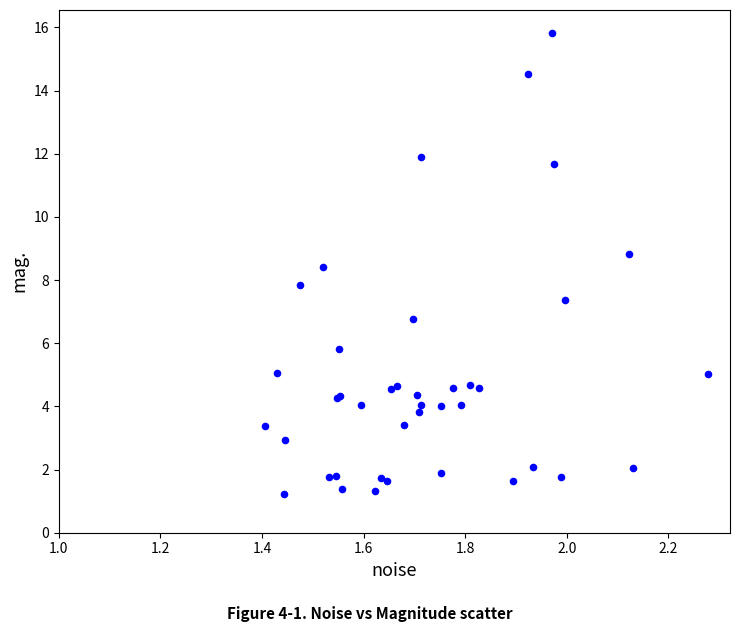

What Y value in the scatter plot is closest to 8?

7.8